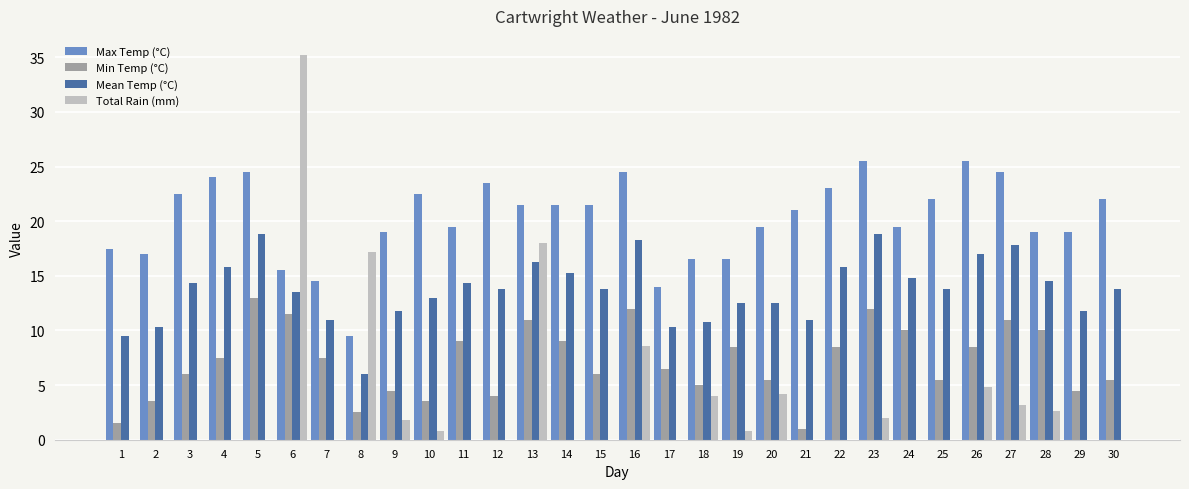

The Max Temp (°C) series shows 15.5 at 6. True or false?

True